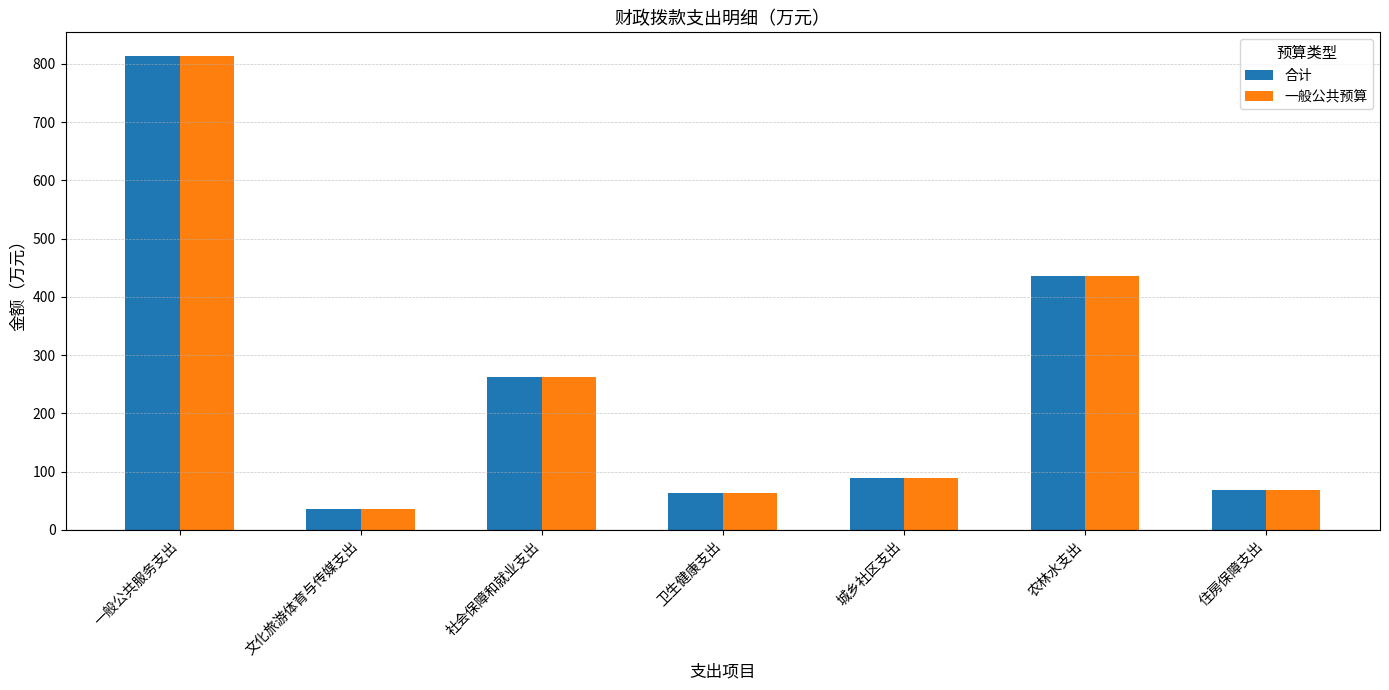

What is the total value across all series at 卫生健康支出?

125.3